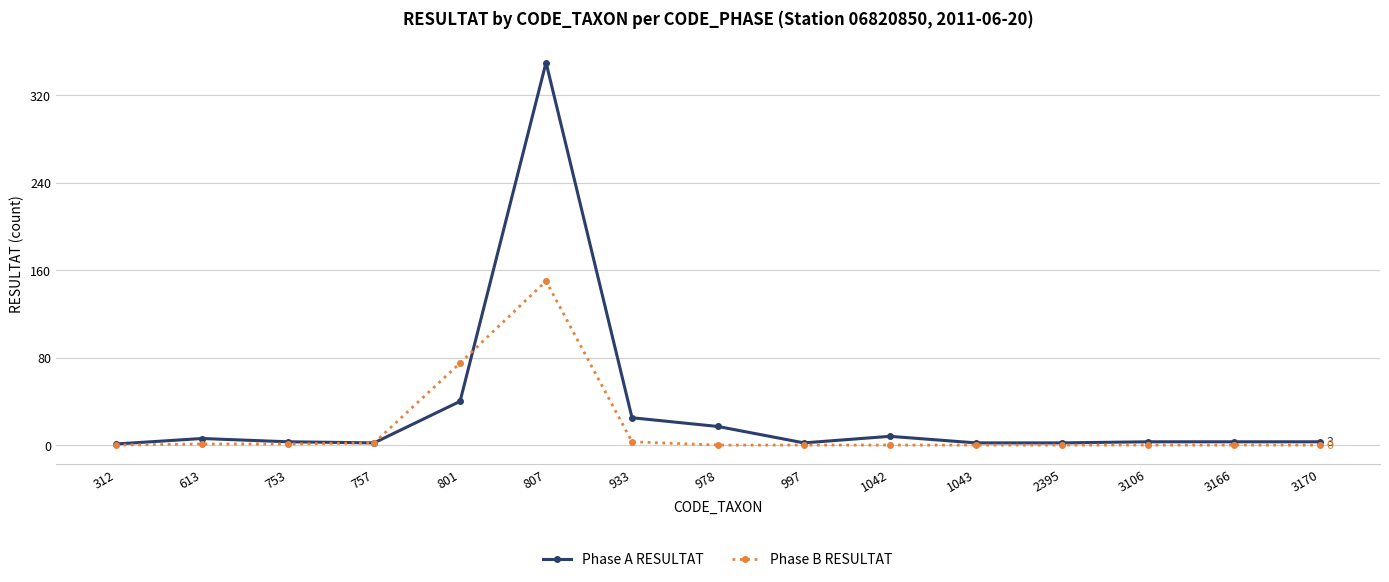

The Phase B RESULTAT series shows 0 at 2395. True or false?

True